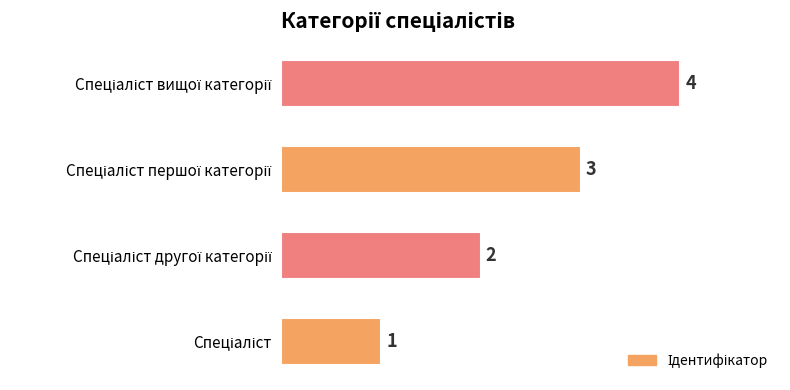

Does the chart contain stacked bars?

No